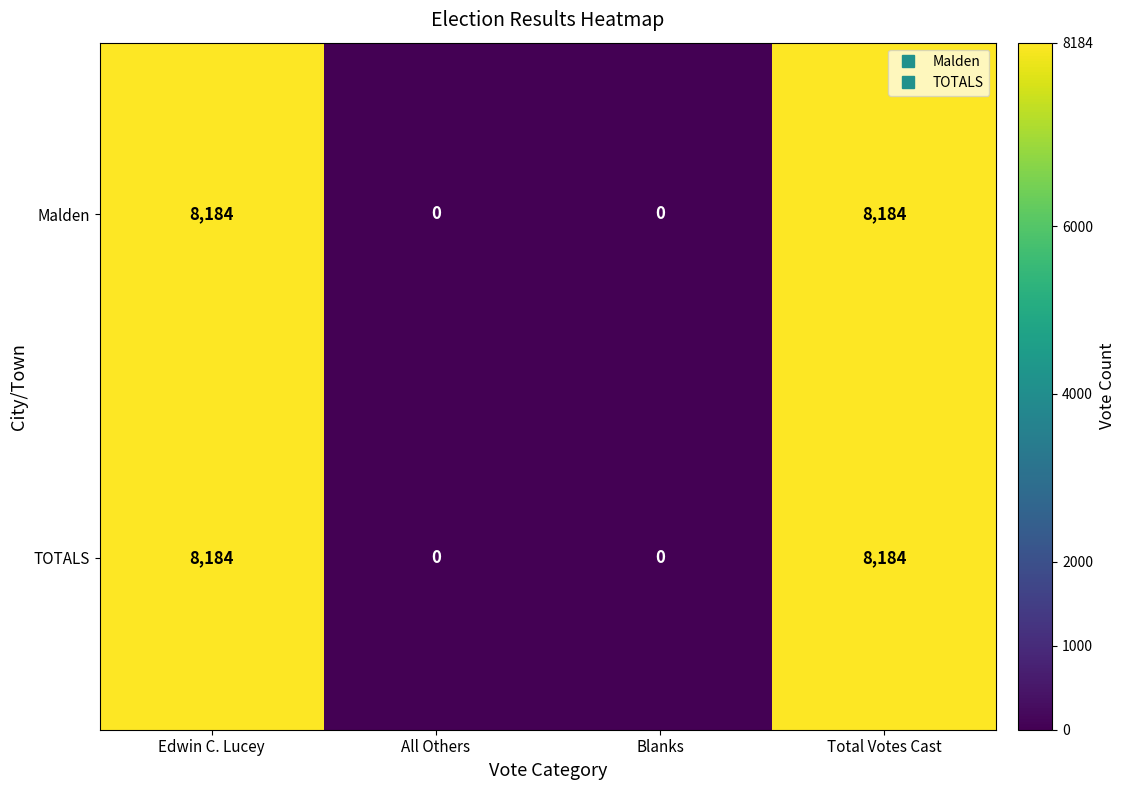

What is the total value across all series at Edwin C. Lucey?

16368